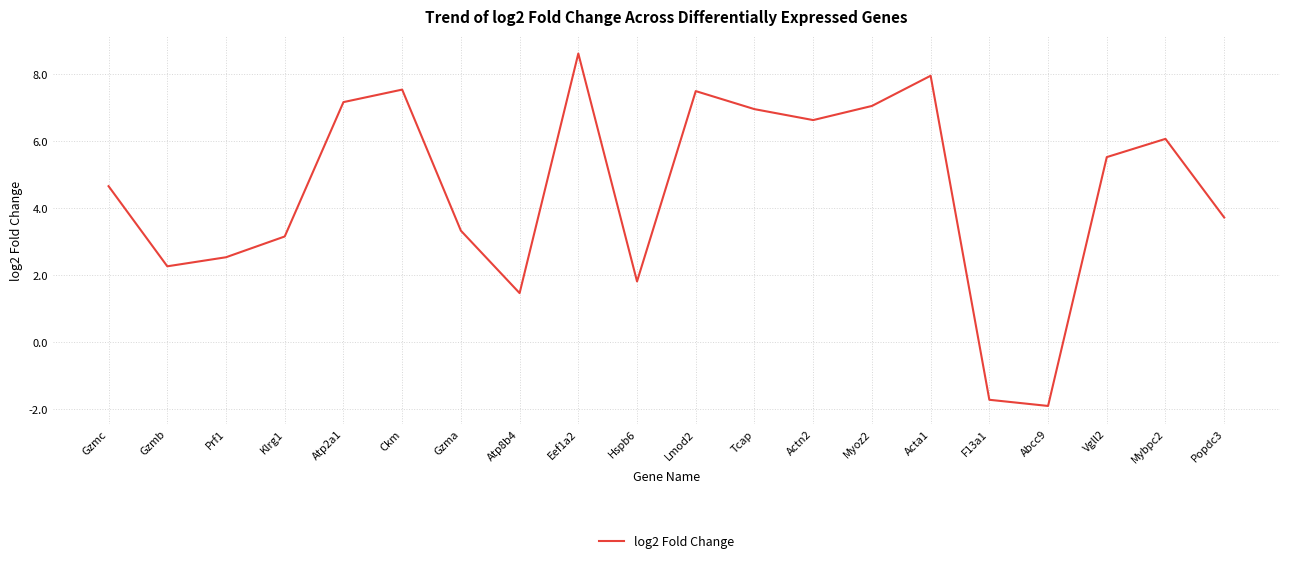

Reading left to right, transcribe all the data shown in this chart.

Gzmc=4.7	Gzmb=2.3	Prf1=2.5	Klrg1=3.2	Atp2a1=7.2	Ckm=7.5	Gzma=3.3	Atp8b4=1.5	Eef1a2=8.6	Hspb6=1.8	Lmod2=7.5	Tcap=7.0	Actn2=6.6	Myoz2=7.0	Acta1=7.9	F13a1=-1.7	Abcc9=-1.9	Vgll2=5.5	Mybpc2=6.1	Popdc3=3.7